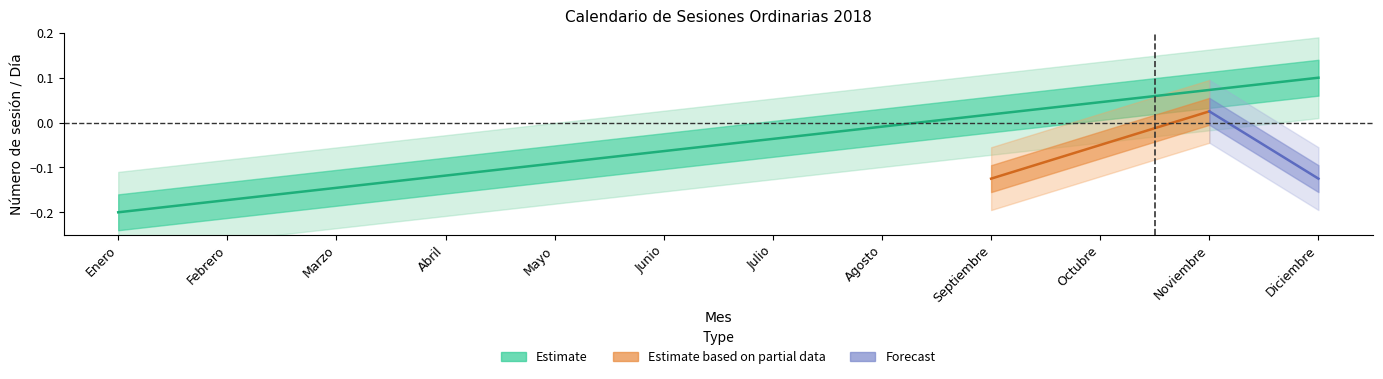

Does the chart have visible grid lines?

No